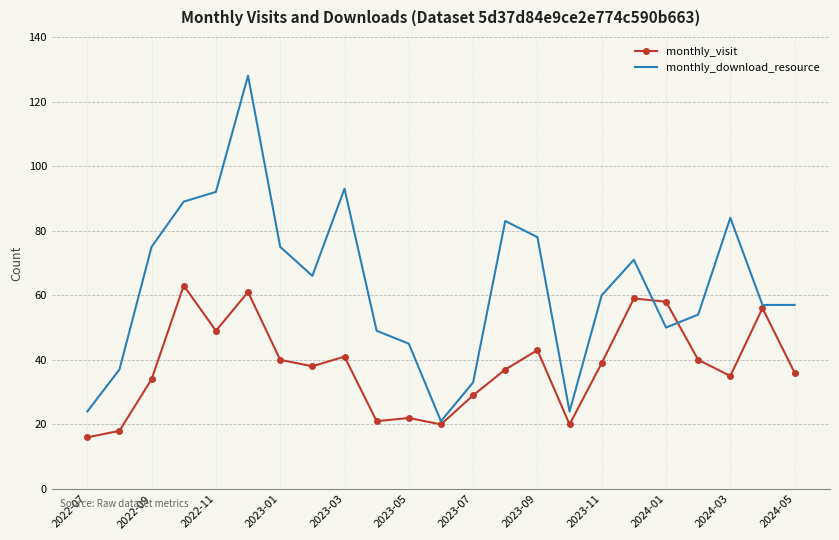

List the series in order of their overall mean, highest first.

monthly_download_resource, monthly_visit